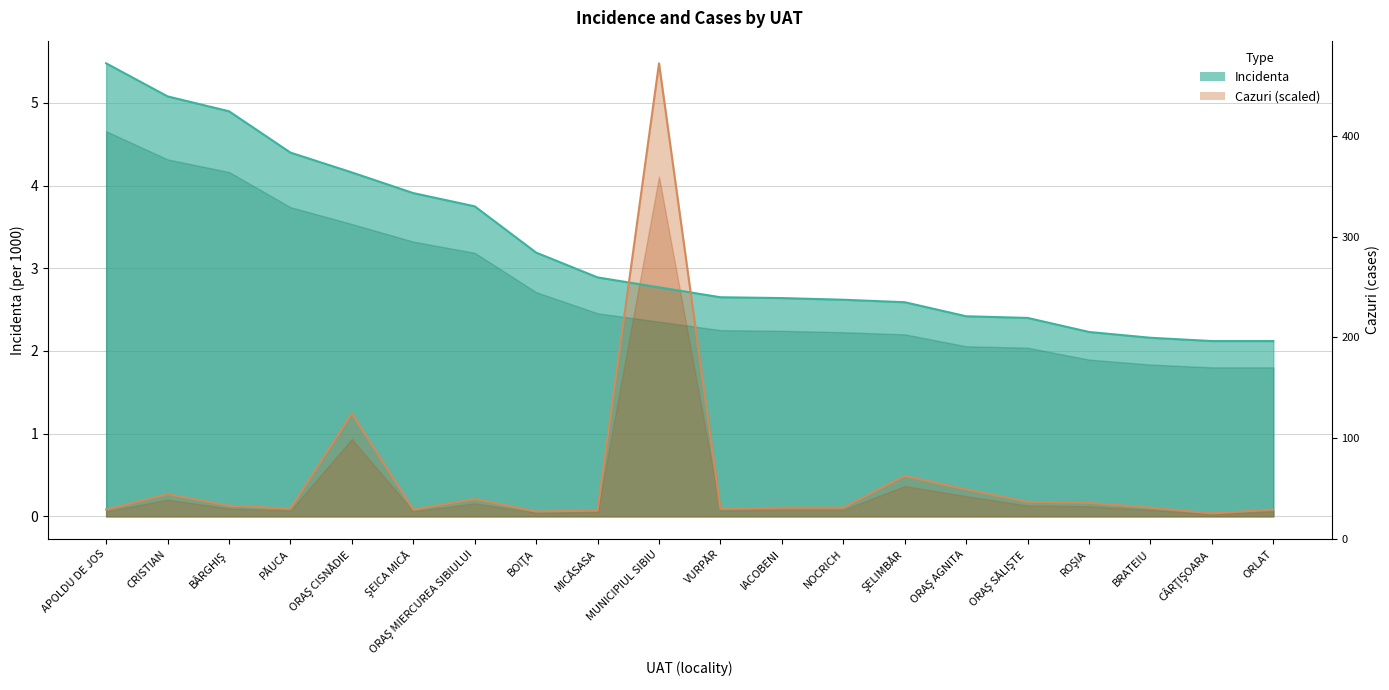

True or false: Incidenta has more than 0 interior local peaks.

False